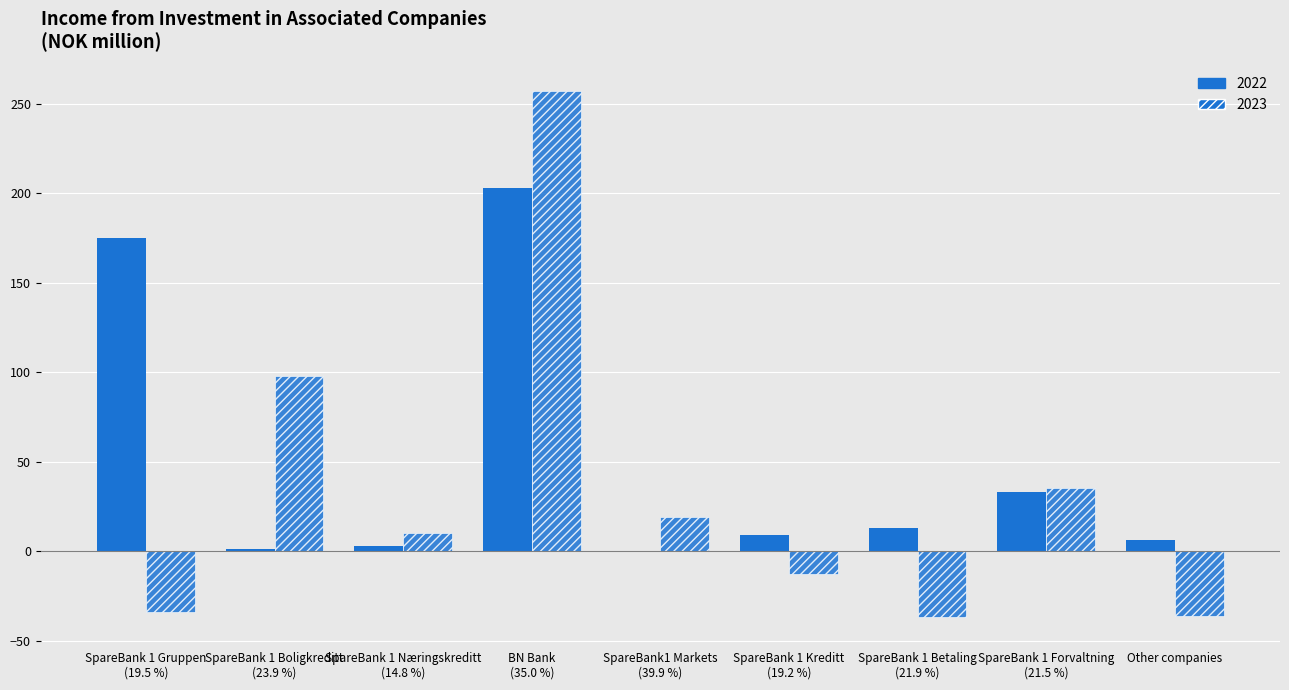

Rank the series by their average value, from highest to lowest.

2022, 2023